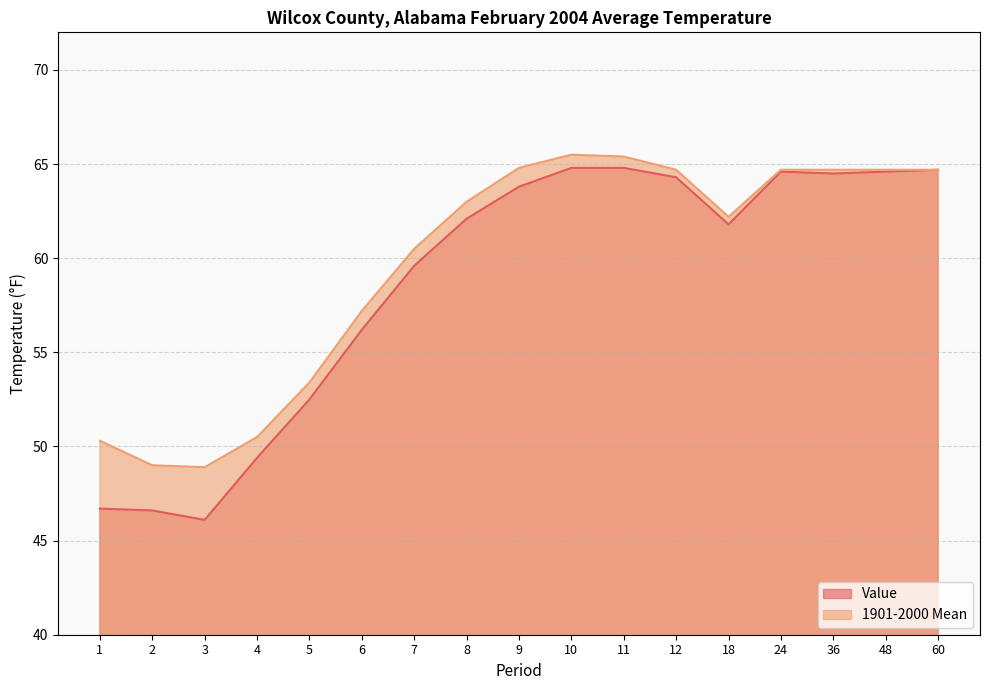

In Value, how many points are lower than both neighbors (excluding endpoints)?

3